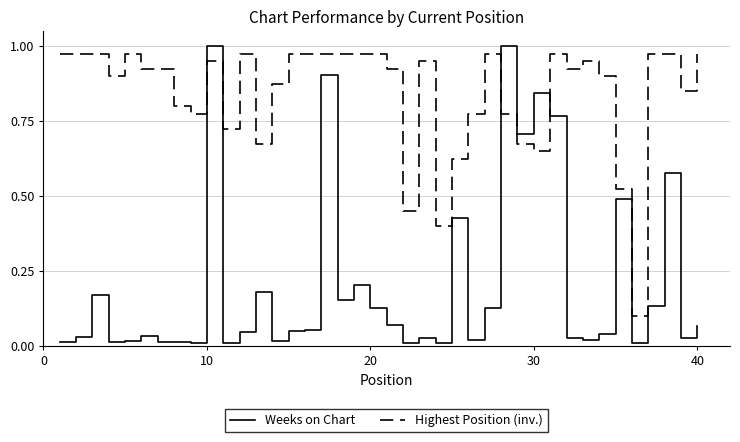

Which series ends up on top after the final intersection of Weeks on Chart and Highest Position (inv.)?

Highest Position (inv.)